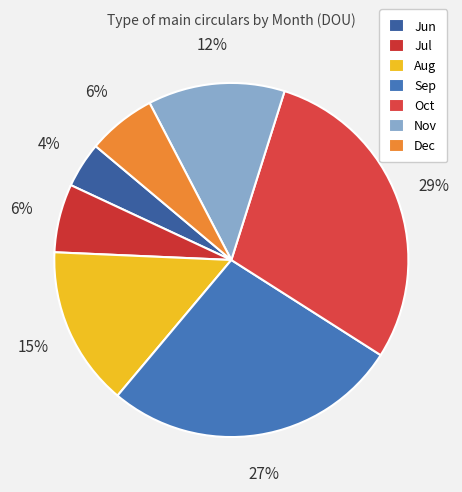

What is the total percentage of Oct and Jul?

35.4%